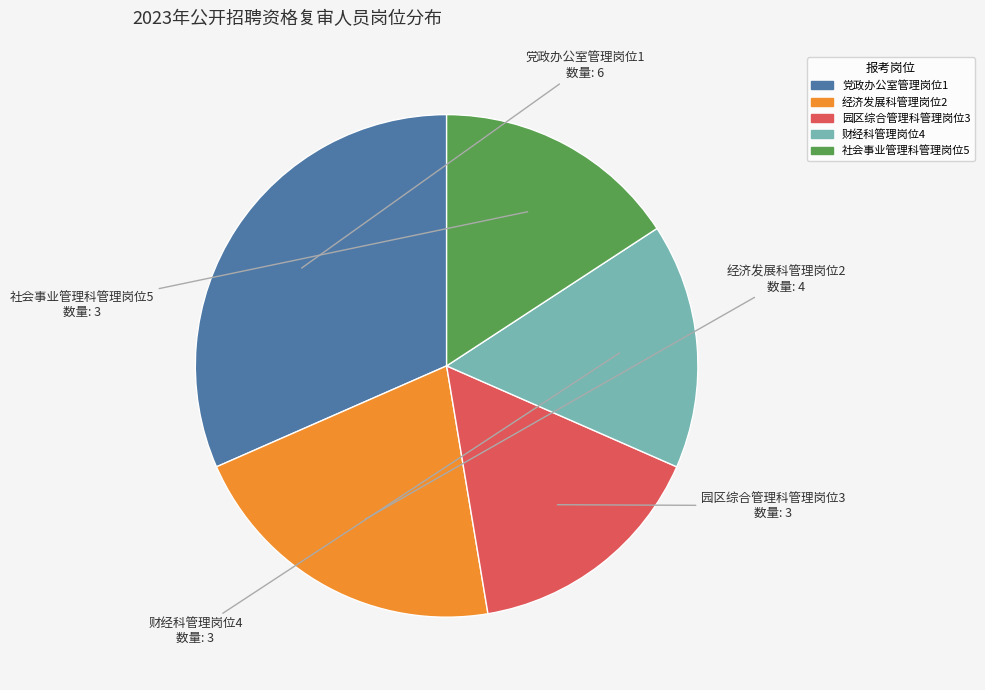

Between 园区综合管理科管理岗位3 and 党政办公室管理岗位1, which is larger?

党政办公室管理岗位1